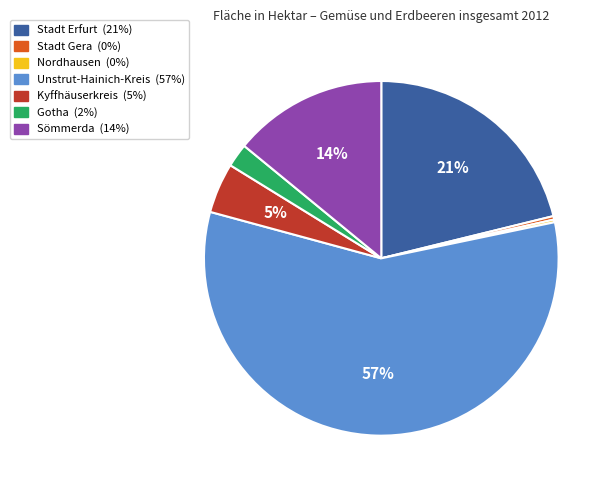

Is it true that Stadt Erfurt is 21% of the pie?

True